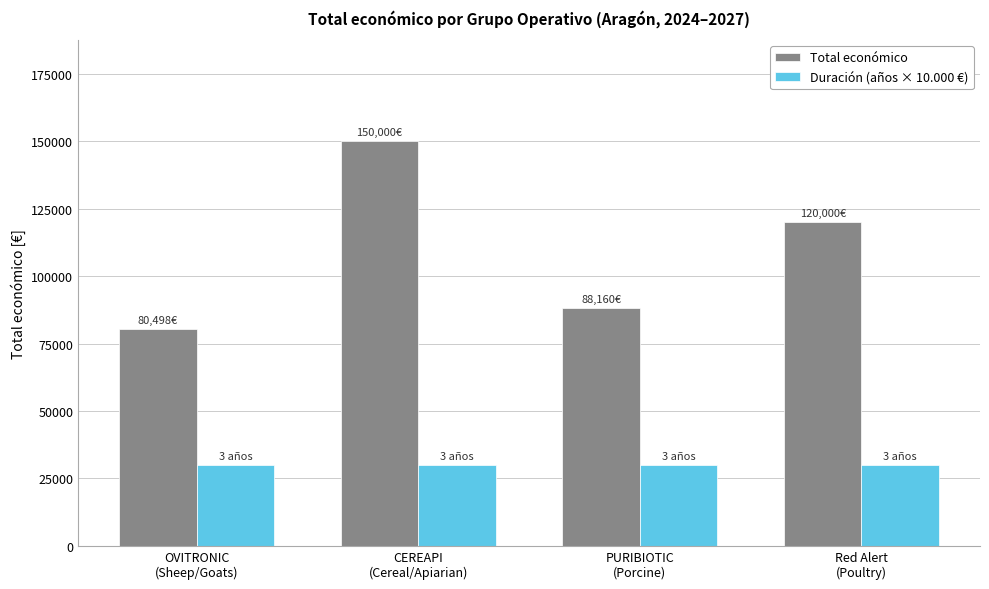

What are all the series names shown in the legend?

Total económico, Duración (años × 10.000 €)